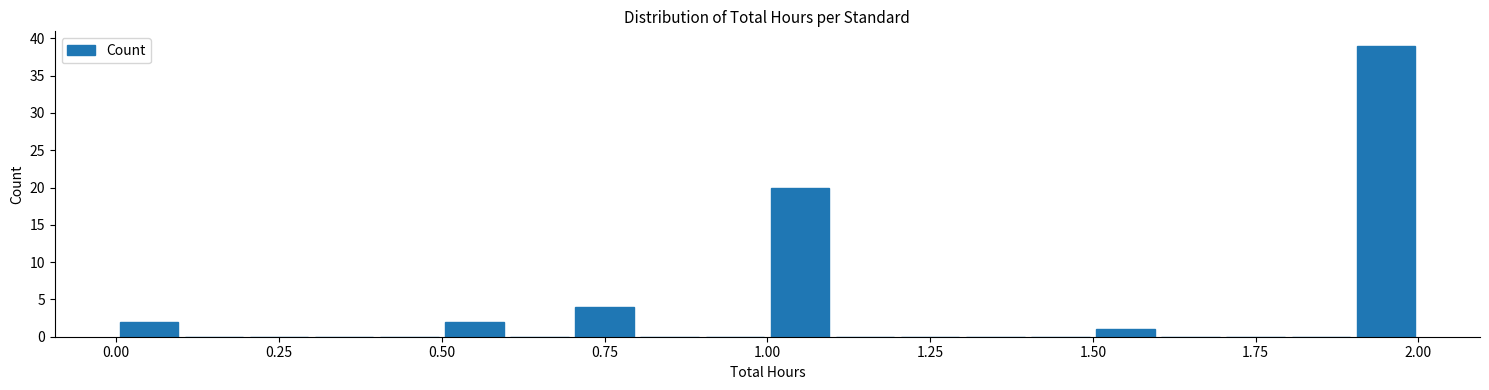

Read against the x-axis, roughly where is the centre of the tallest bar?

1.95